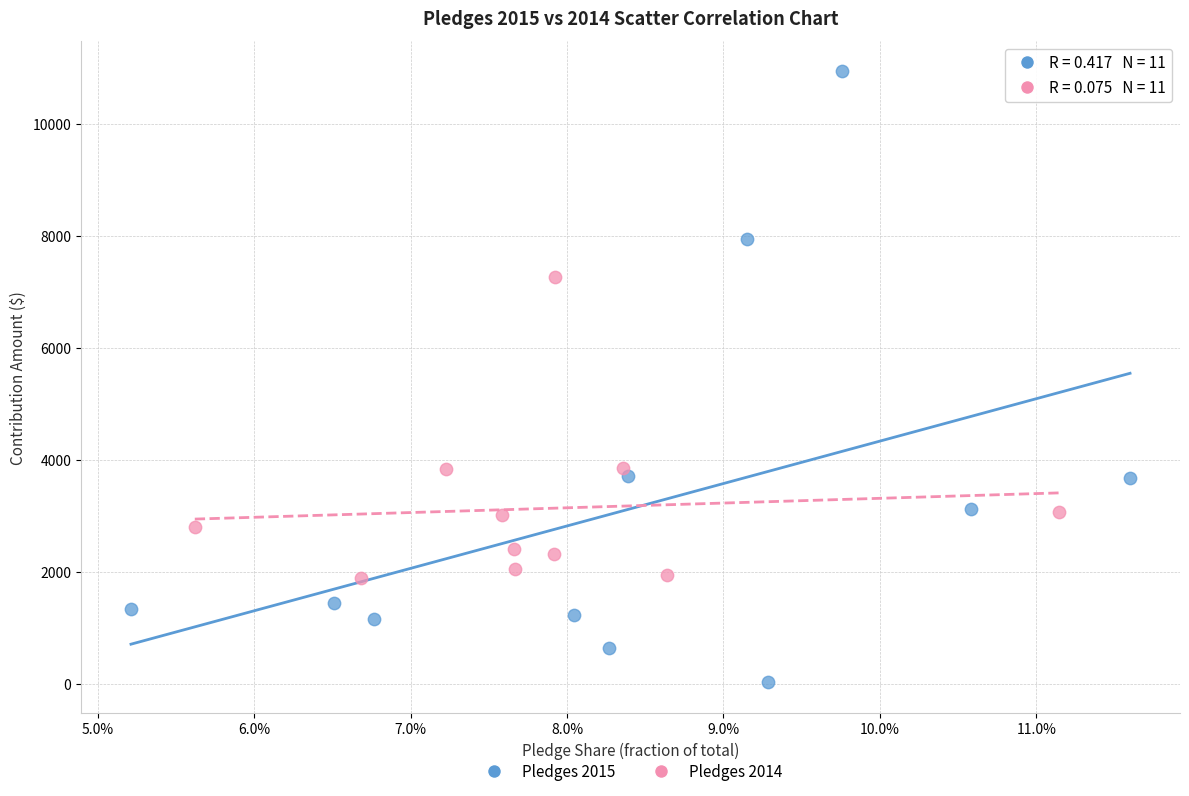

Which series has the largest Y range (max minus min)?

Pledges 2015